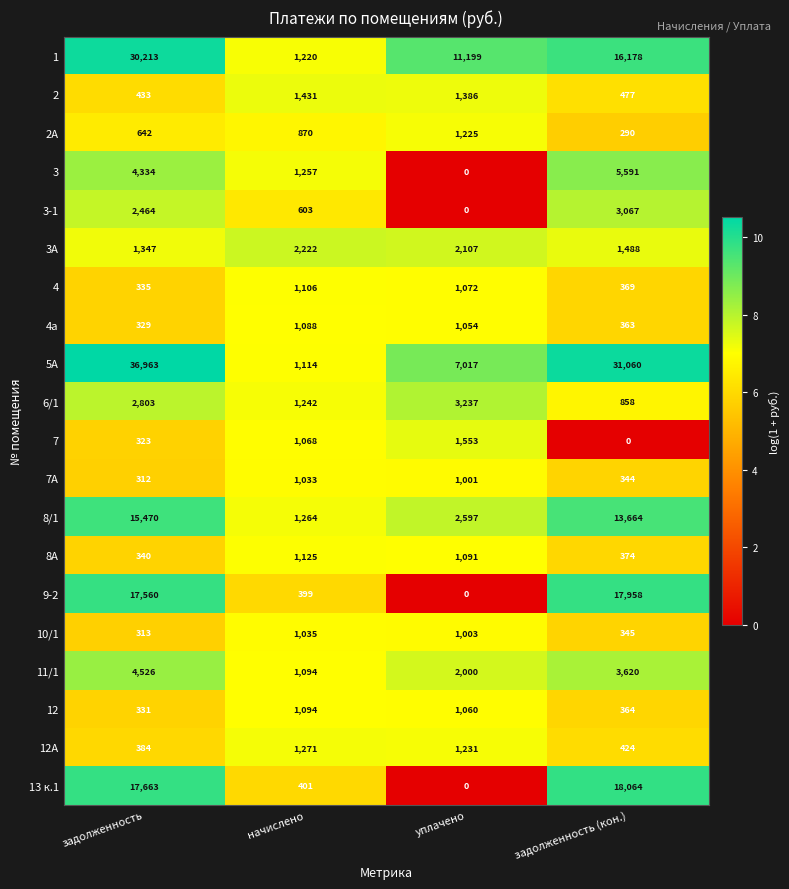

What is the average value of the 3 series?

2796